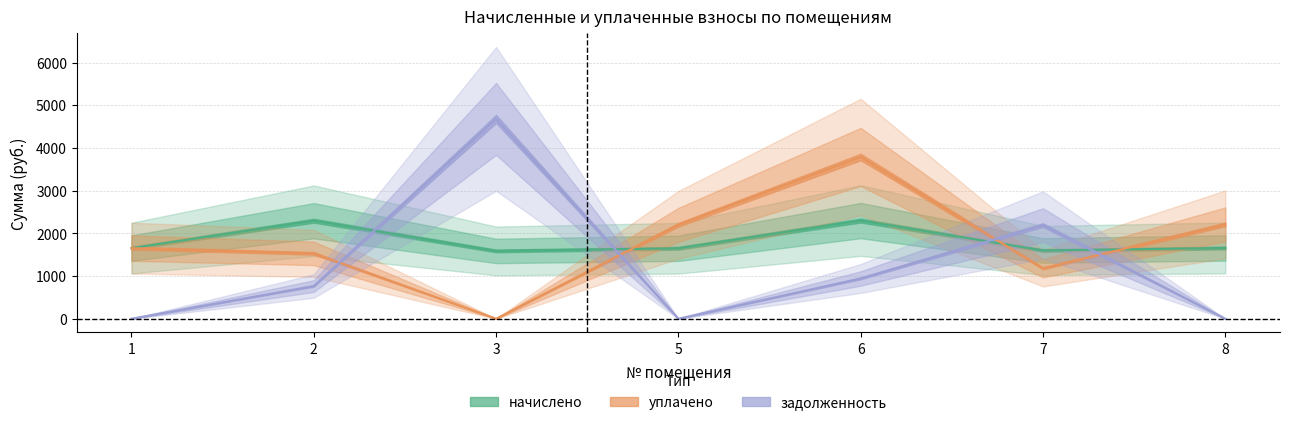

What is the sum of the задолженность values at 1 and 7?

2193.4